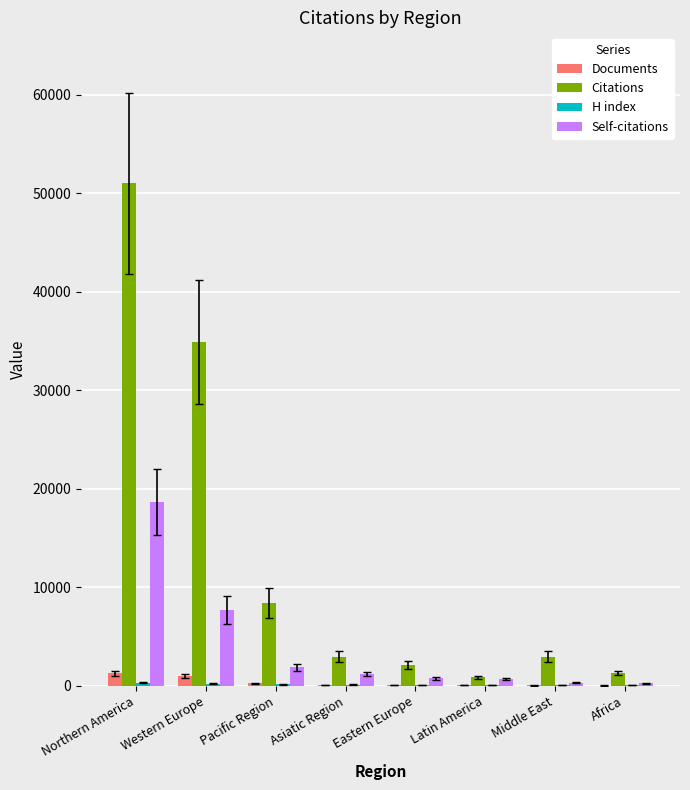

At which category is the sum across all series the highest?

Northern America